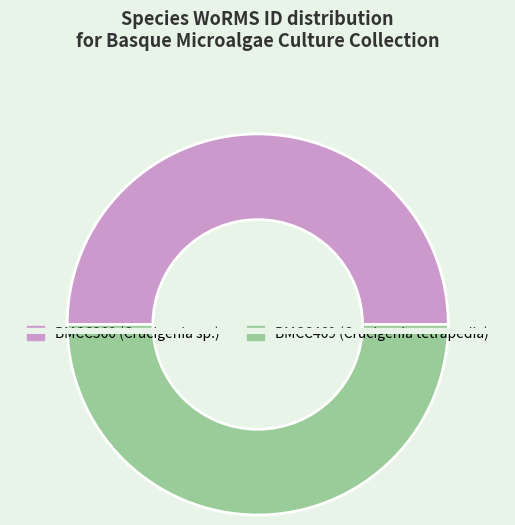

Is there a majority slice in this chart?

Yes